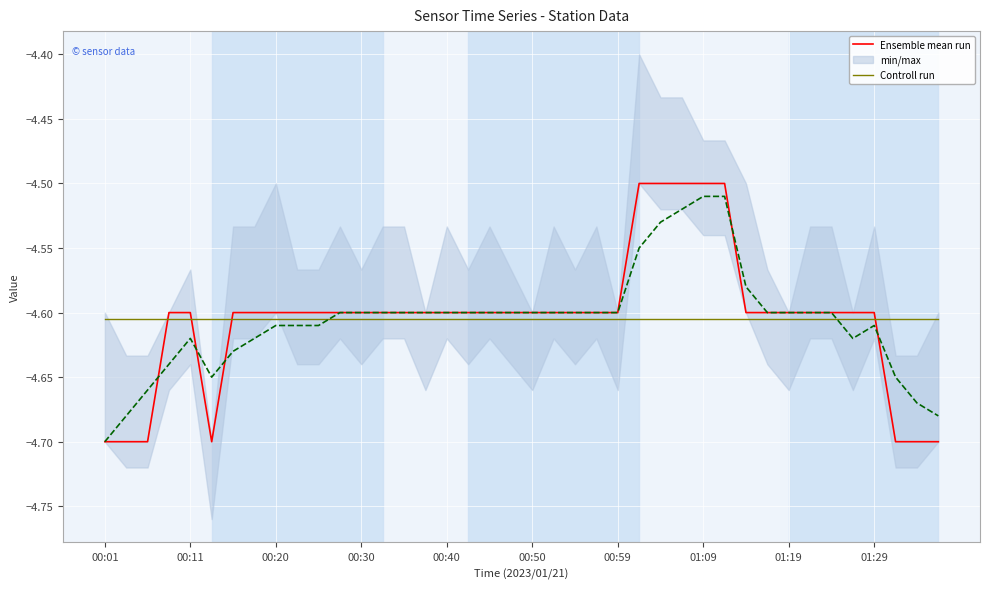

List the series in order of their peak value, lowest first.

Controll run, Ensemble mean run